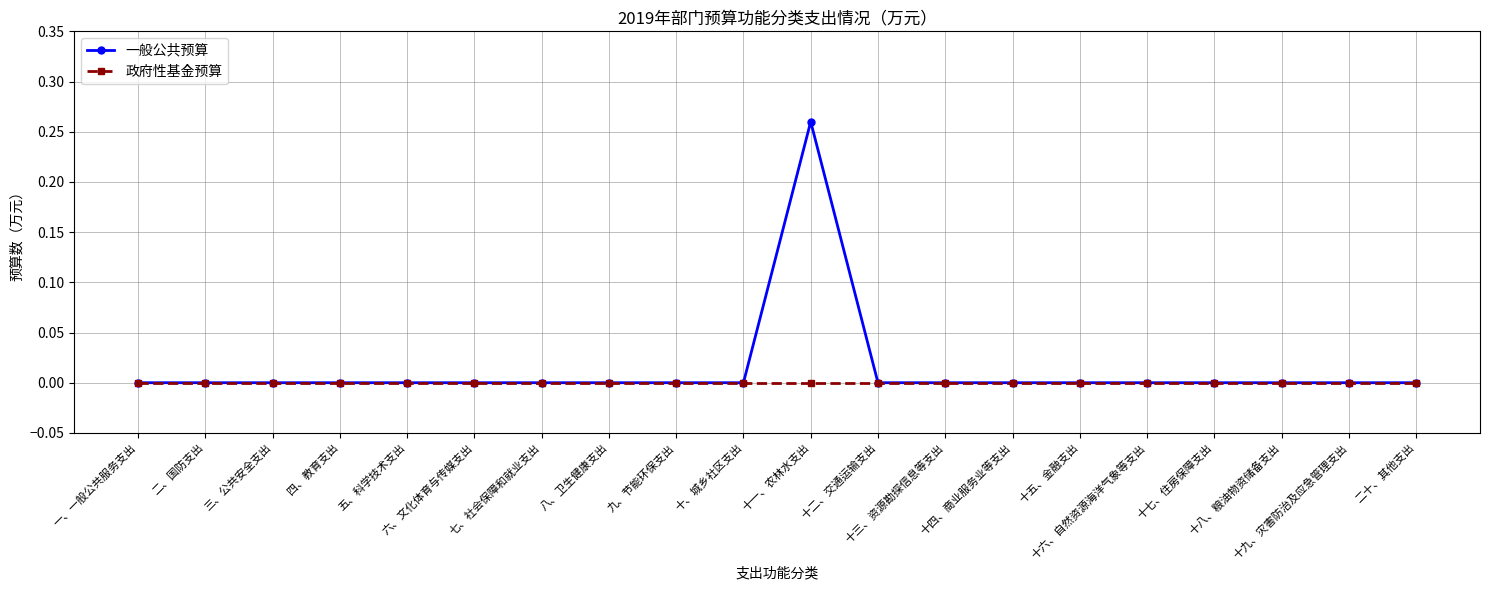

Is it true that 一般公共预算 equals 0.0 at 十四、商业服务业等支出?

True